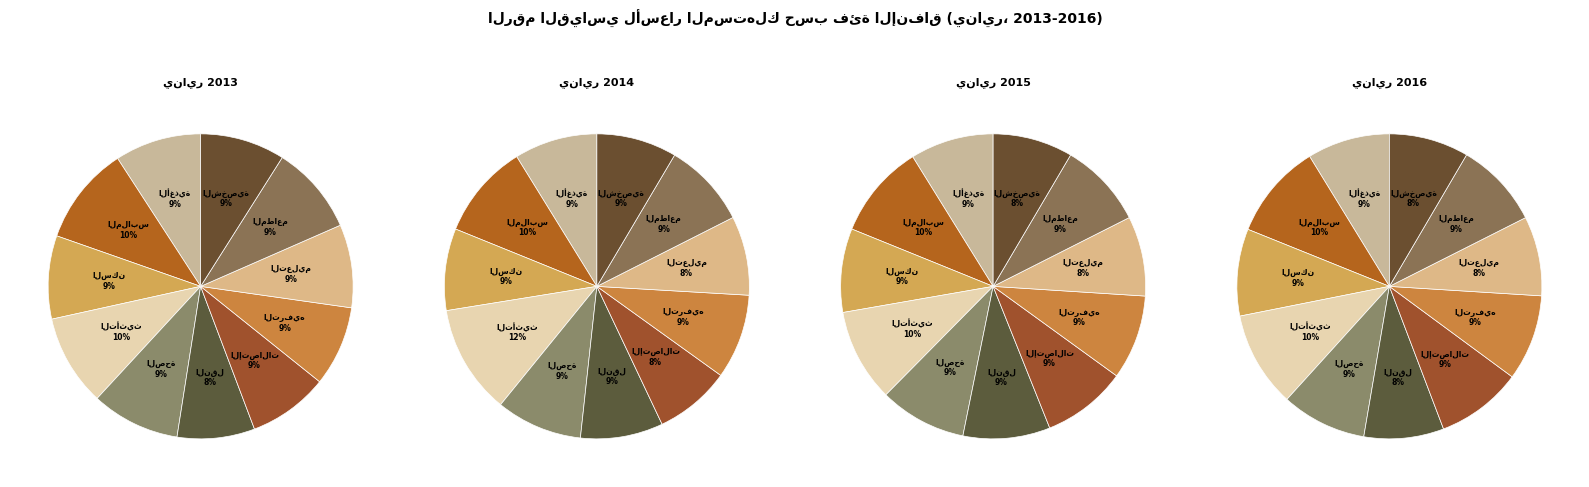

What percentage do الصحة and تأثيث وتجهيزات المنزل together represent?

19.1%